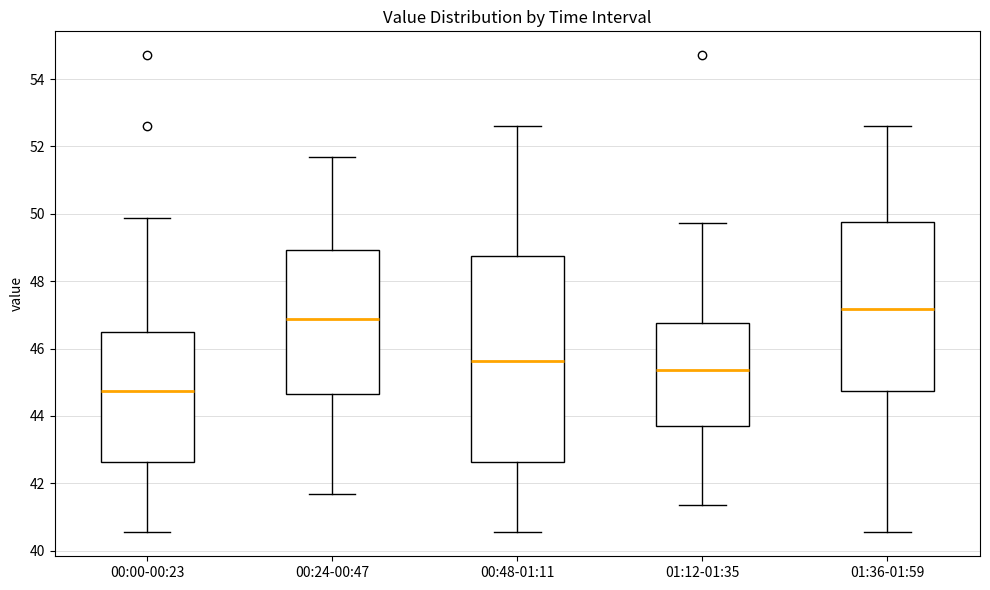

Which box's median line is the lowest?

00:00-00:23